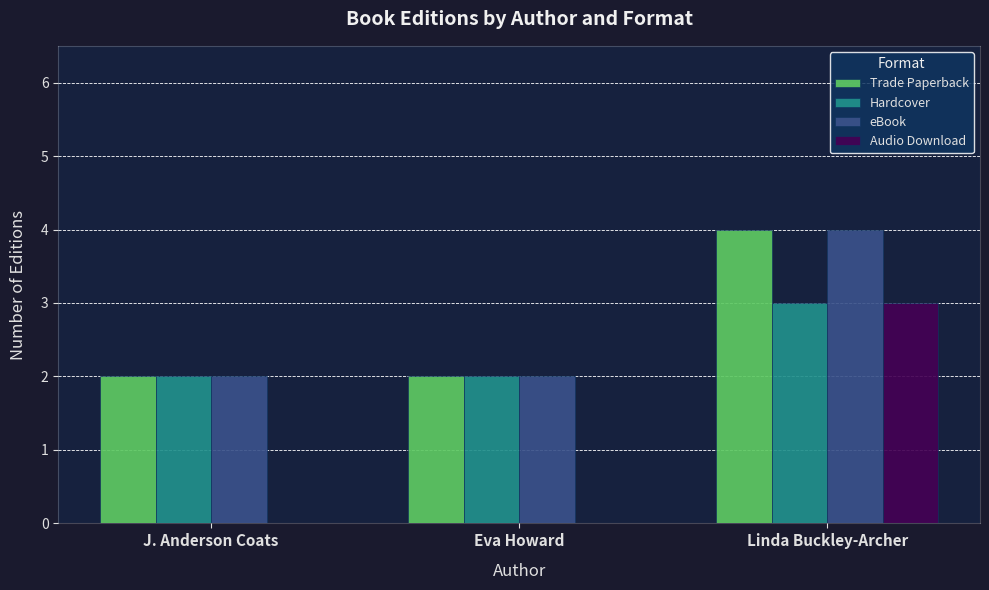

At which label does Hardcover reach its peak?

Linda Buckley-Archer